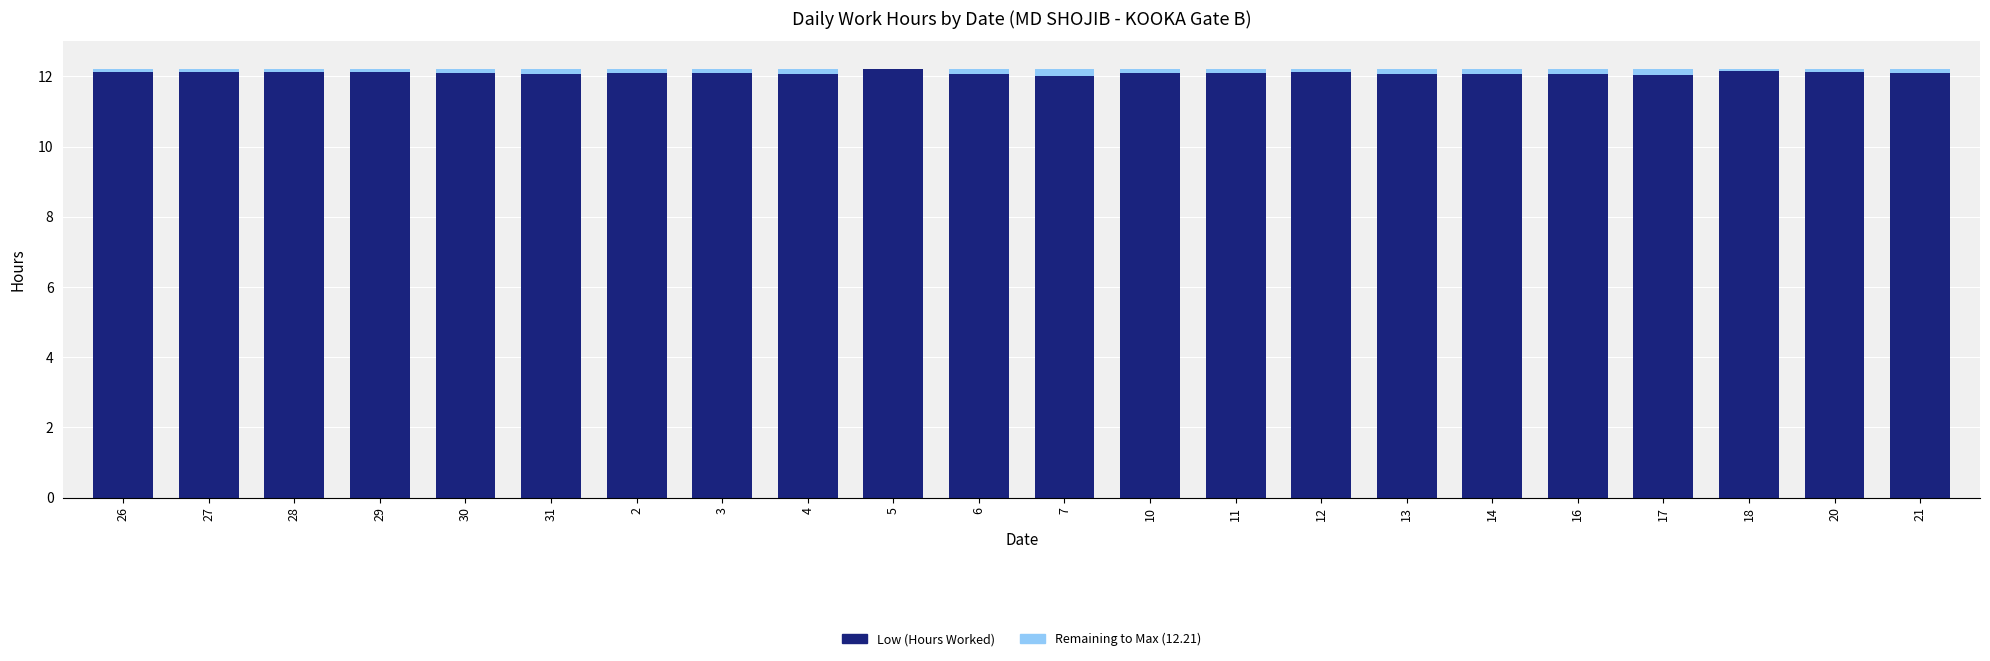

The Low (Hours Worked) series shows 3.0 at 14. True or false?

False